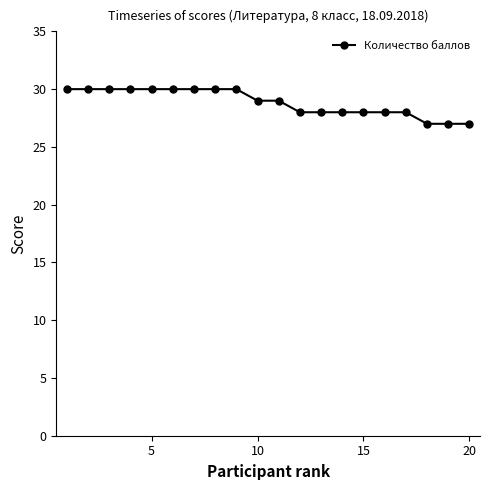

How many lines are shown in the chart?

1